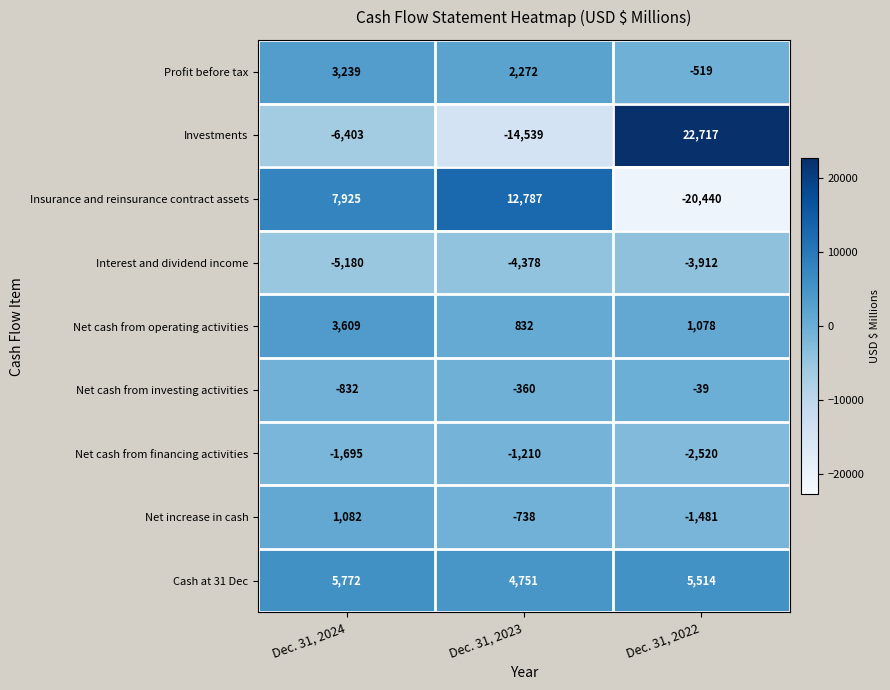

At which label does Investments first exceed -6403?

Dec. 31, 2022